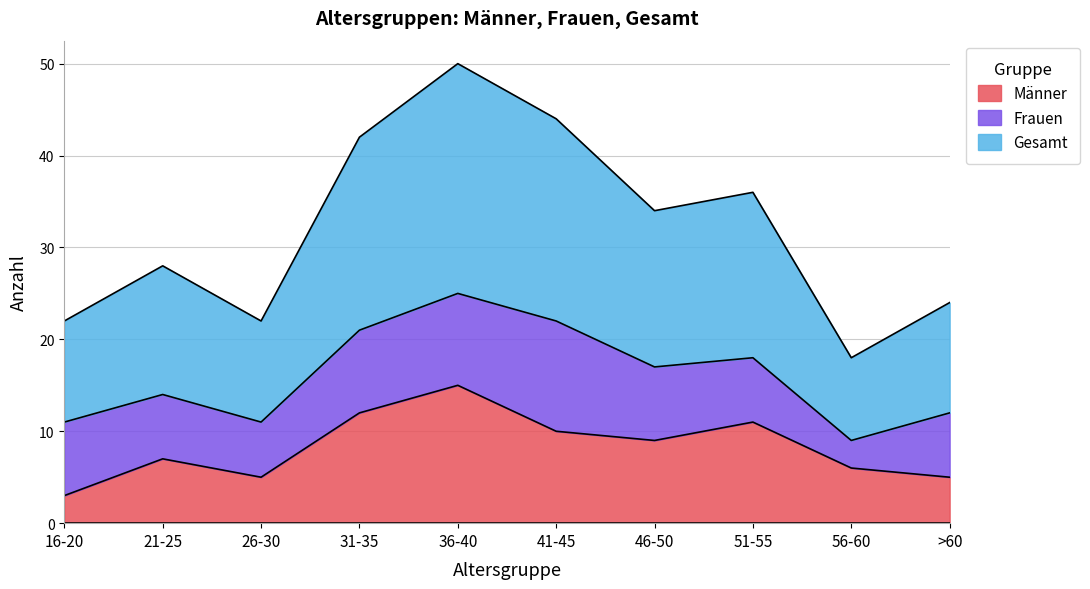

At which category does the chart reach its peak across all series?

36-40